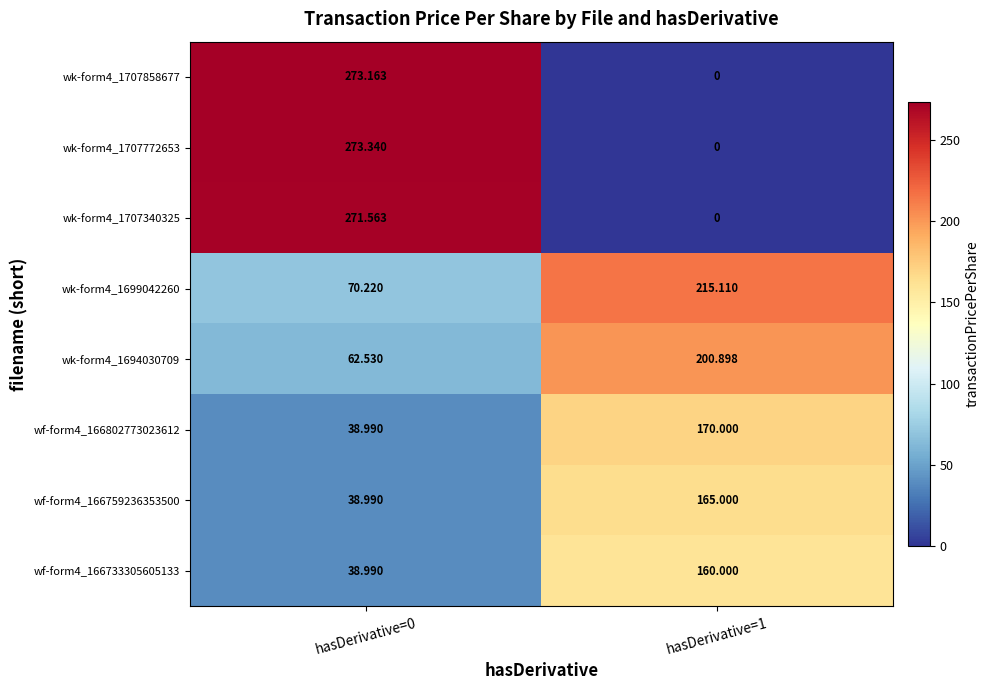

How many categories are shown in the chart?

2